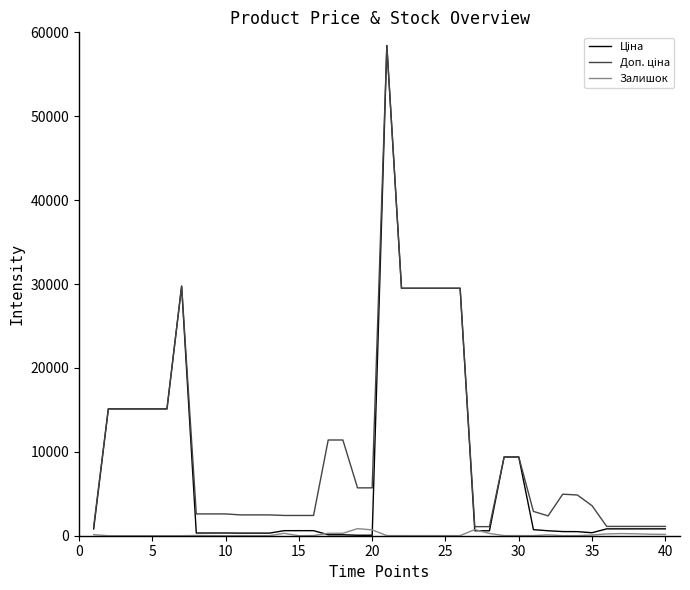

What is the greatest value displayed?

58426.5